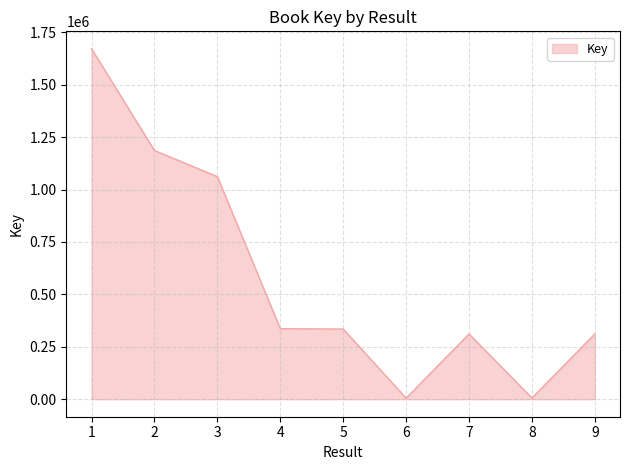

Is it true that the value at 7 is 495441?

False